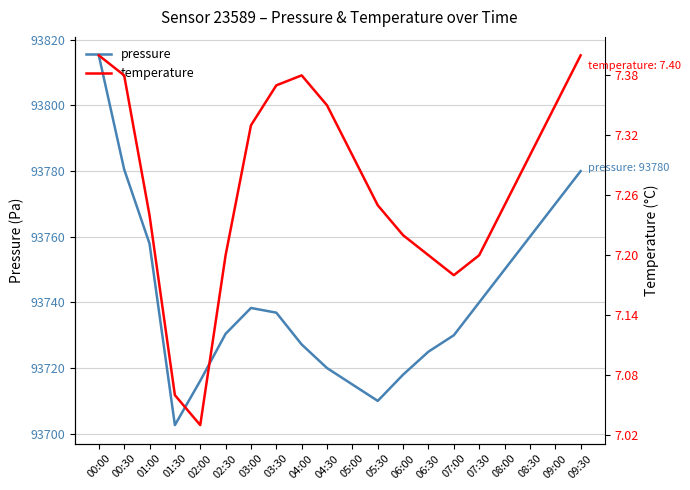

What is the value of the pressure point at the 3rd from the left?

93757.9